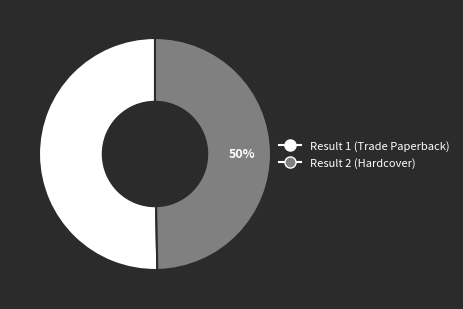

How many slices are in this pie chart?

2